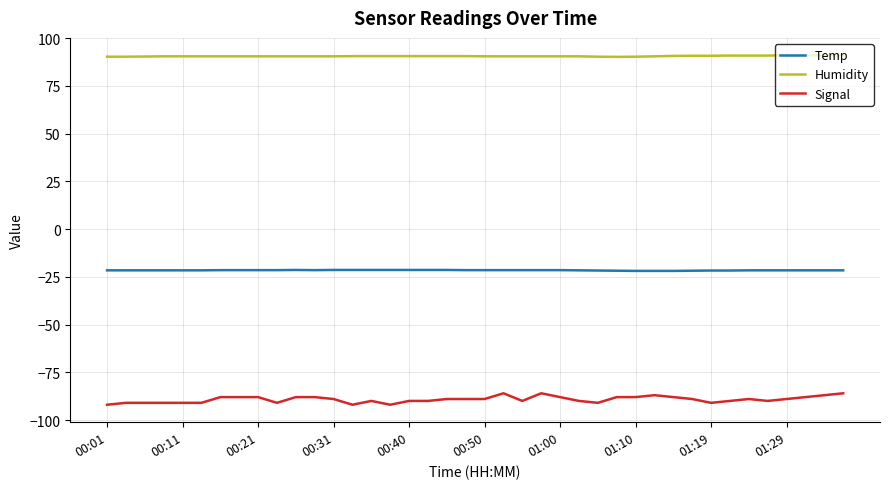

True or false: Signal has more than 0 points higher than both neighbors.

True